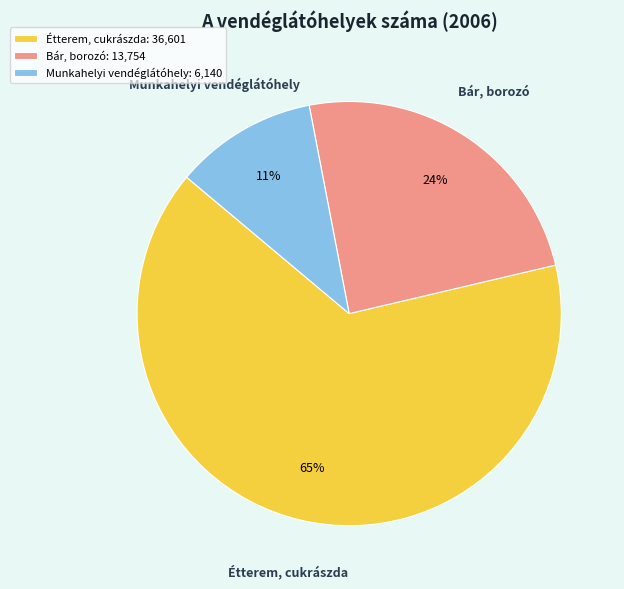

Which has a higher value, Munkahelyi vendéglátóhely or Étterem, cukrászda?

Étterem, cukrászda